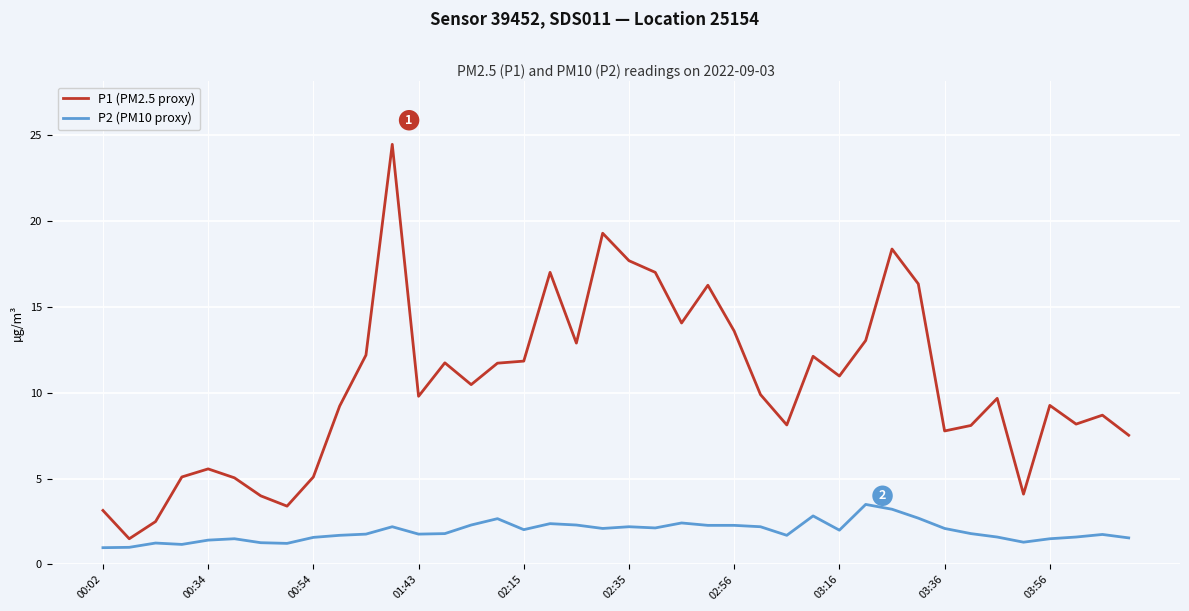

What is the sum of all P1 (PM2.5 proxy) values?

417.0